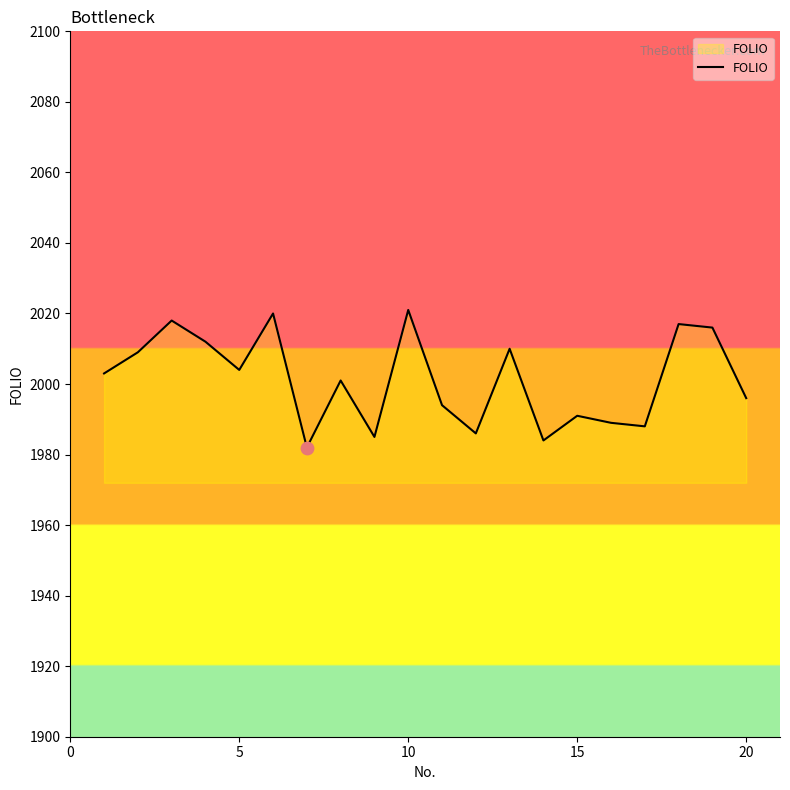

What is the greatest value displayed?

2021